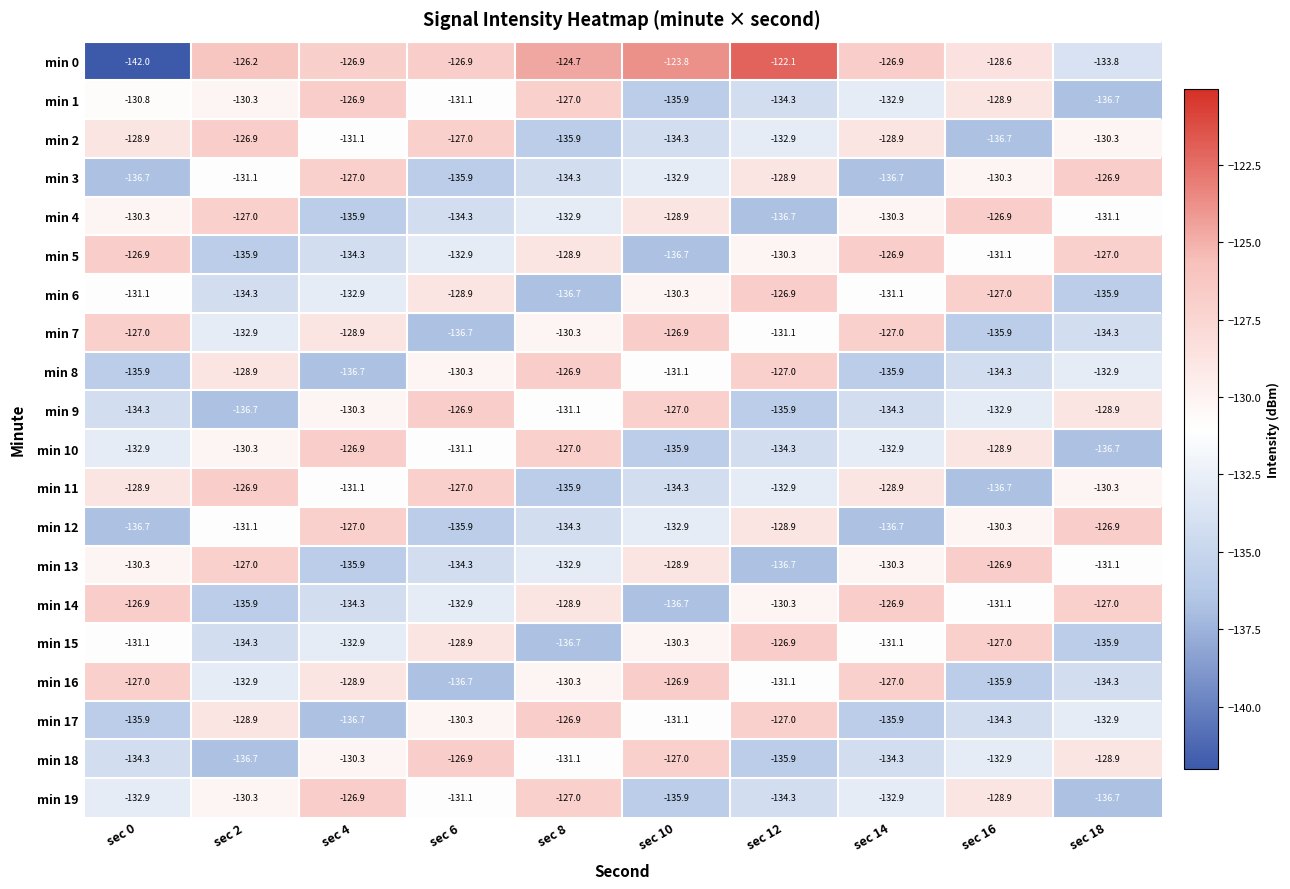

What is the smallest value displayed?

-142.0